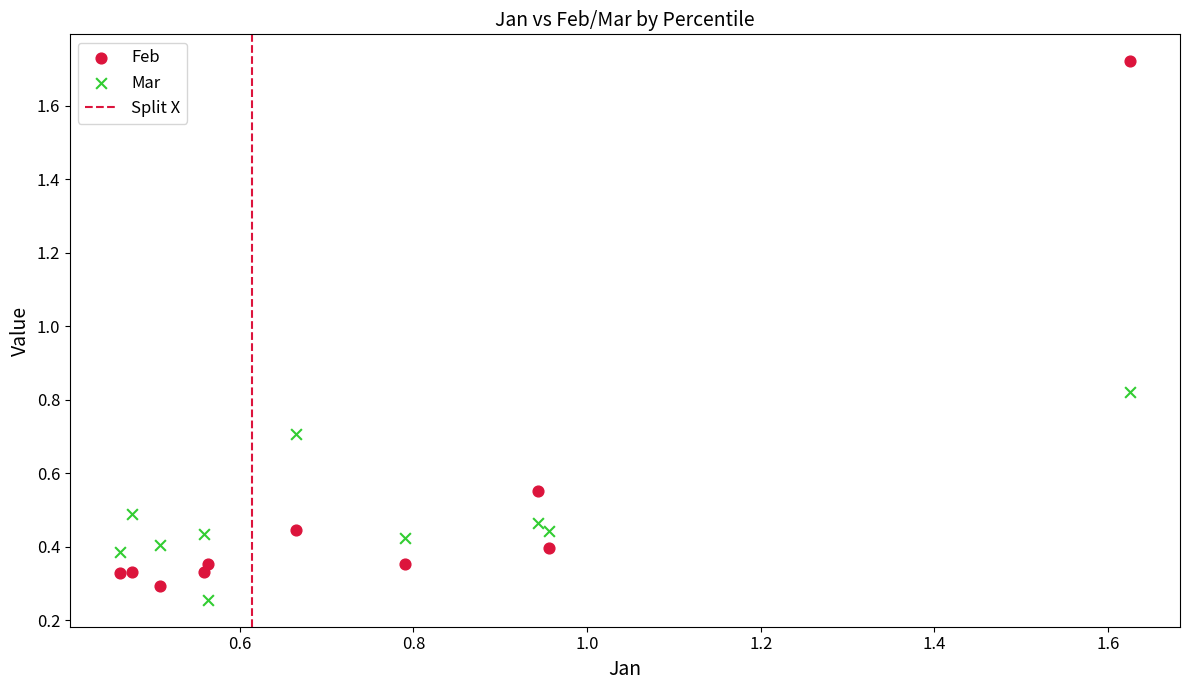

Which series contains the highest Y value?

Feb